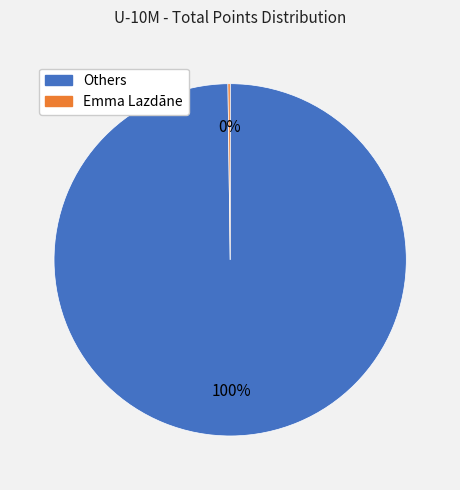

Is there any slice that represents more than half of the pie?

Yes